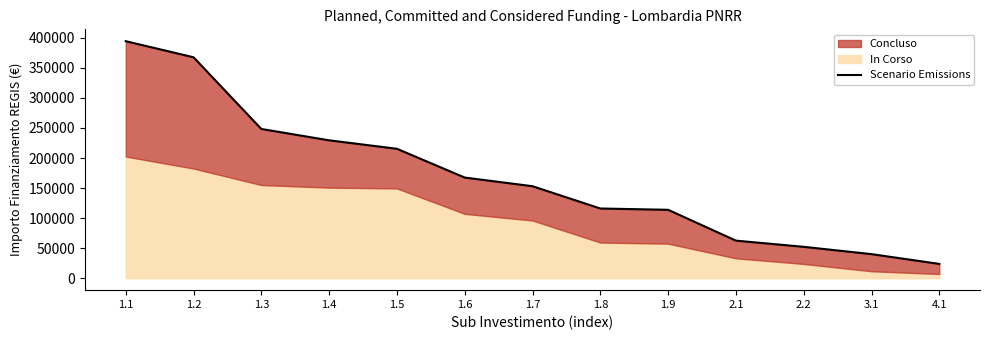

Rank the categories by value from highest to lowest.

1.1, 1.2, 1.3, 1.4, 1.5, 1.6, 1.7, 1.8, 1.9, 2.1, 2.2, 3.1, 4.1